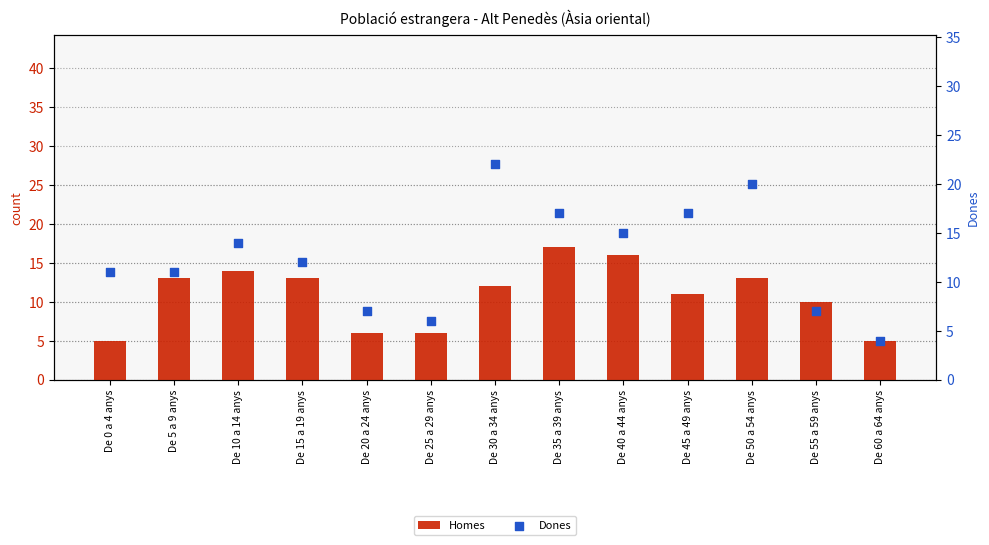

Which series contains the lowest Y value?

Dones